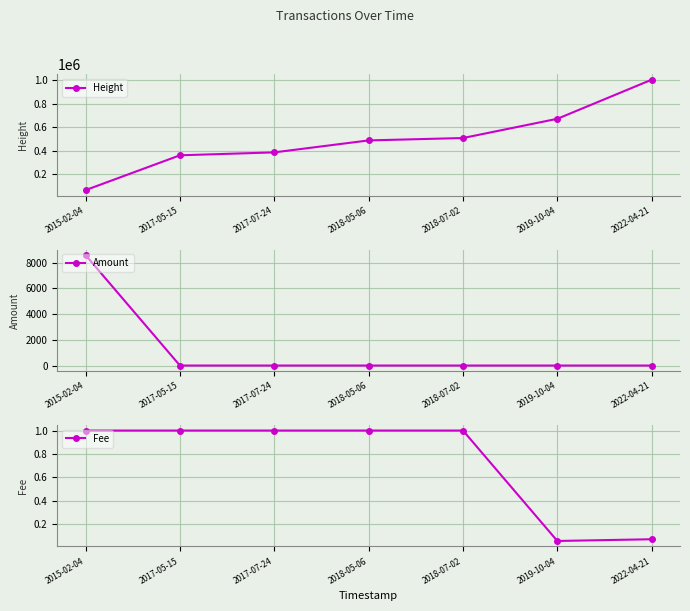

What is the total value across all series at 2017-07-24?

385178.0